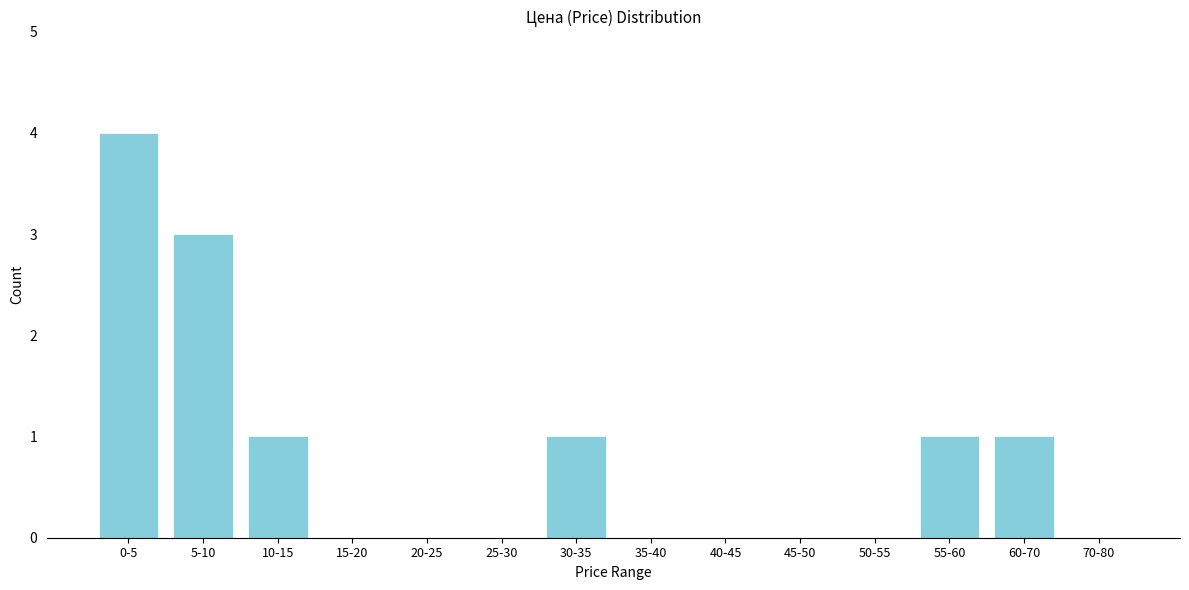

Reading right to left, list all the values displayed in this chart.

70-80=0	60-70=1	55-60=1	50-55=0	45-50=0	40-45=0	35-40=0	30-35=1	25-30=0	20-25=0	15-20=0	10-15=1	5-10=3	0-5=4